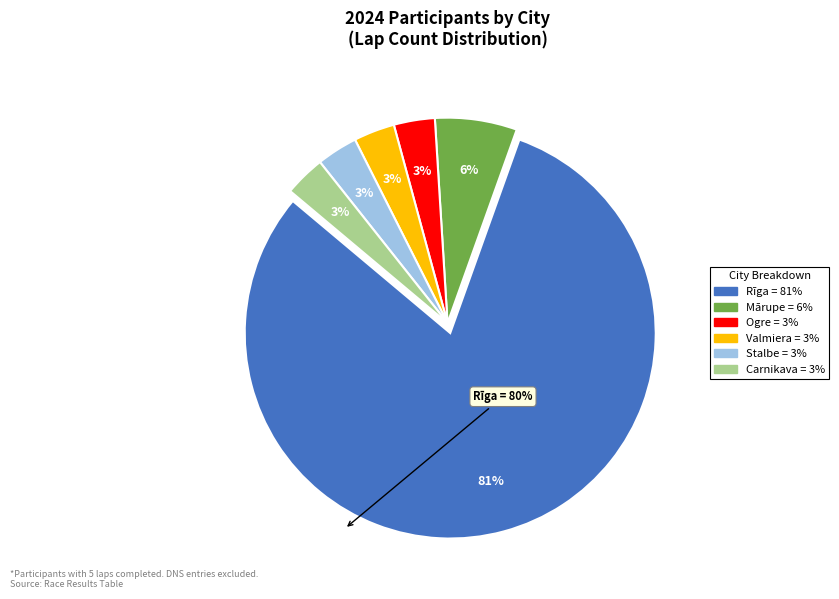

Which category has the biggest portion of the pie?

Rīga